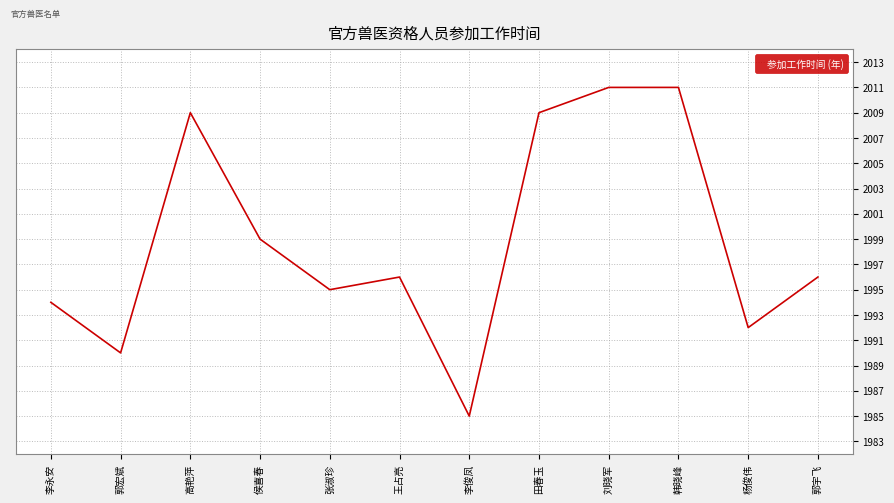

Which has a higher value, 郭宇飞 or 郭宏斌?

郭宇飞